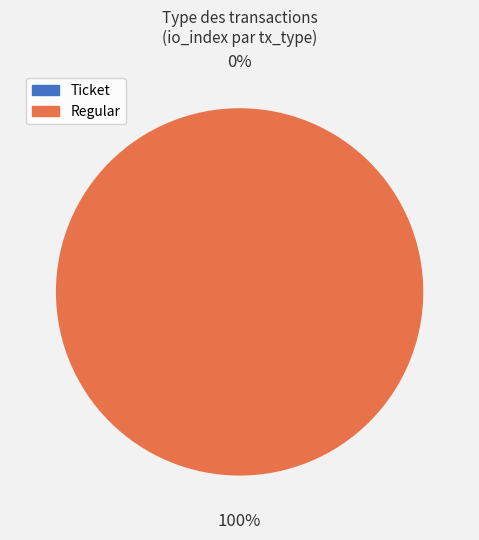

To the nearest percent, what portion does Regular represent?

100%